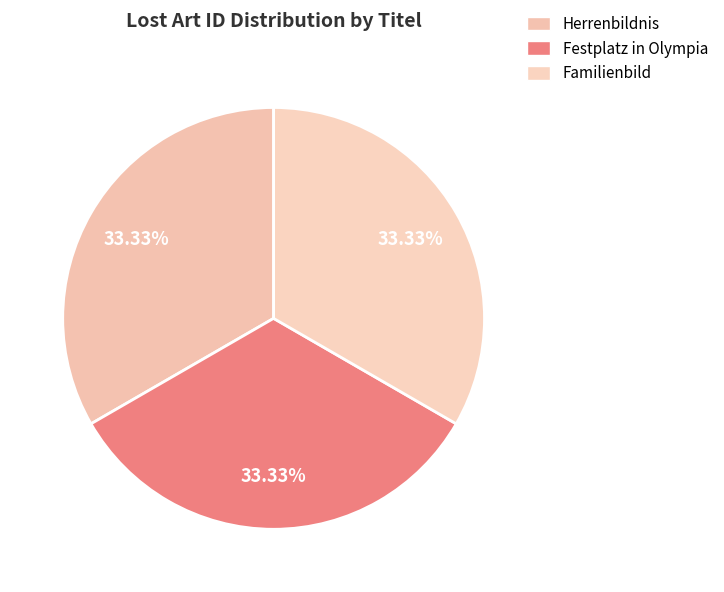

Combined, do Festplatz in Olympia and Herrenbildnis account for over 50%?

Yes